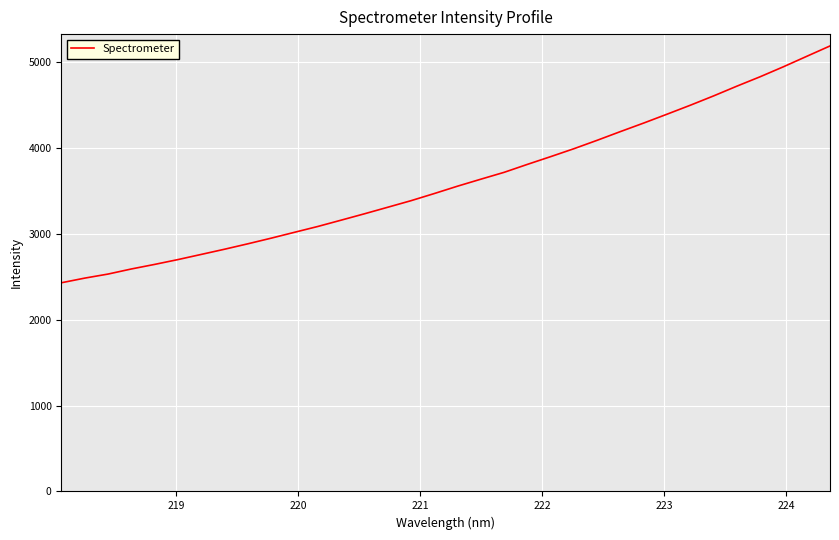

What is the minimum value shown in the chart?

2429.9